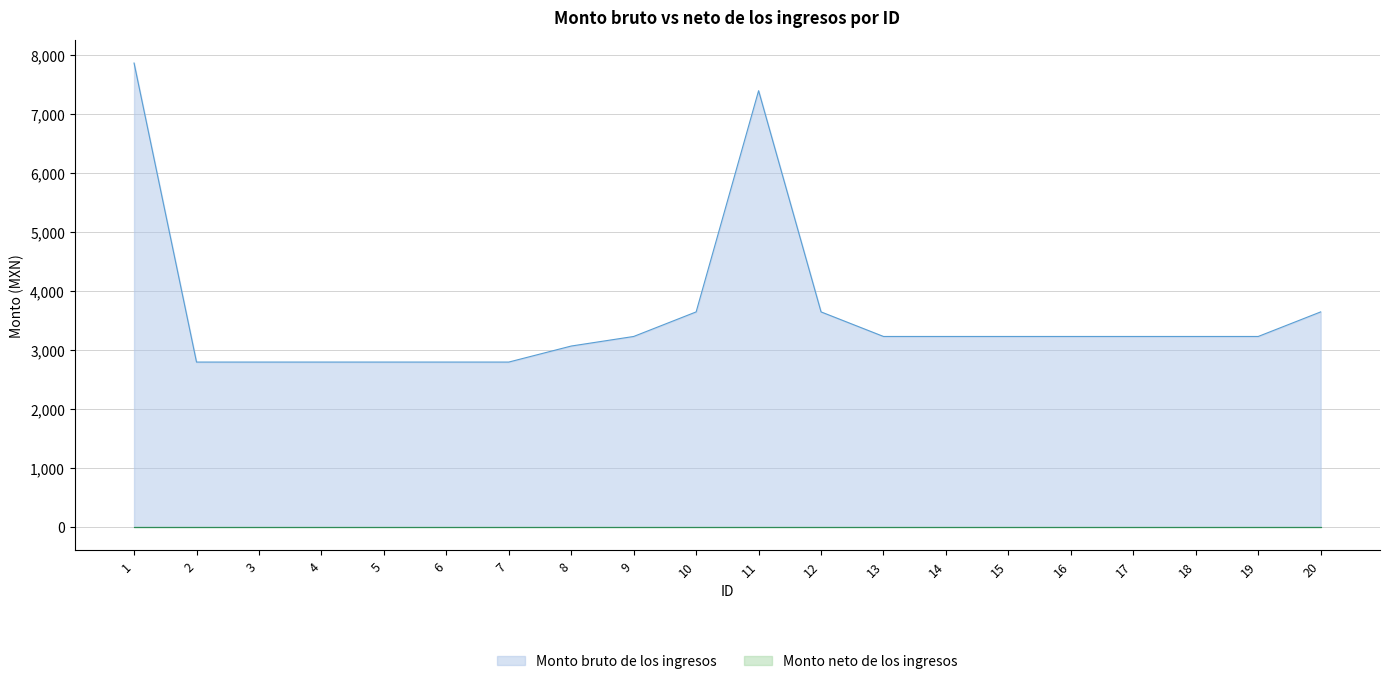

Between 12 and 8, which is larger?

12